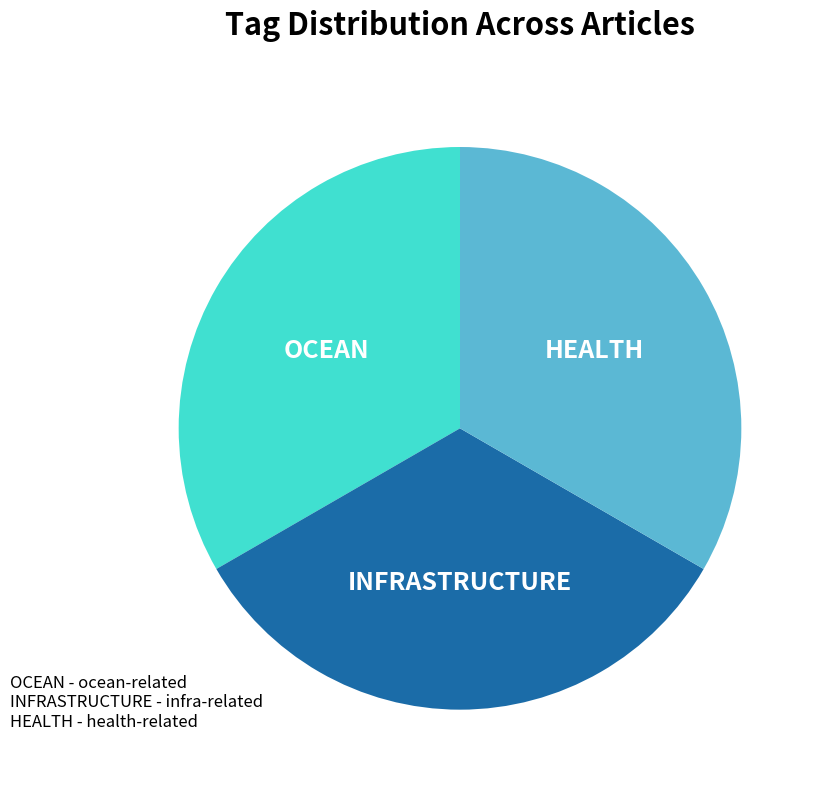

Is it true that INFRASTRUCTURE is 40% of the pie?

False